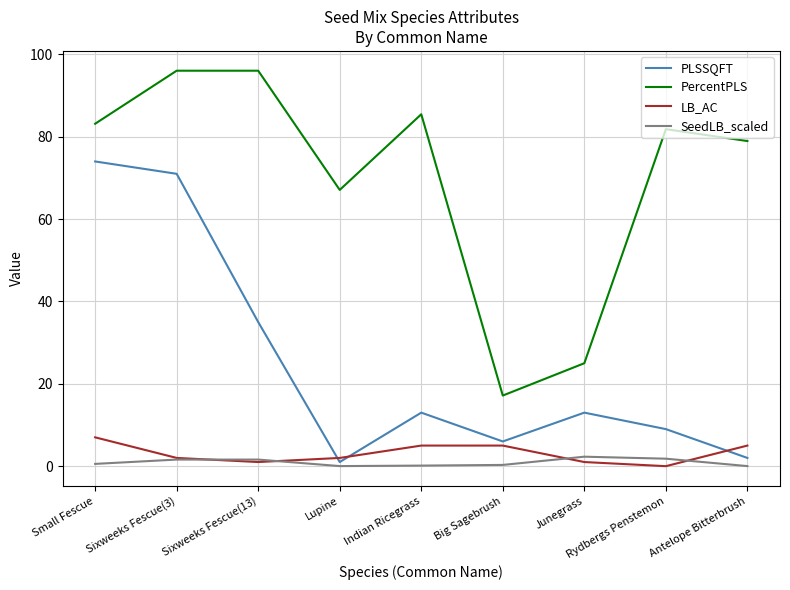

The LB_AC series shows 5.0 at Antelope Bitterbrush. True or false?

True